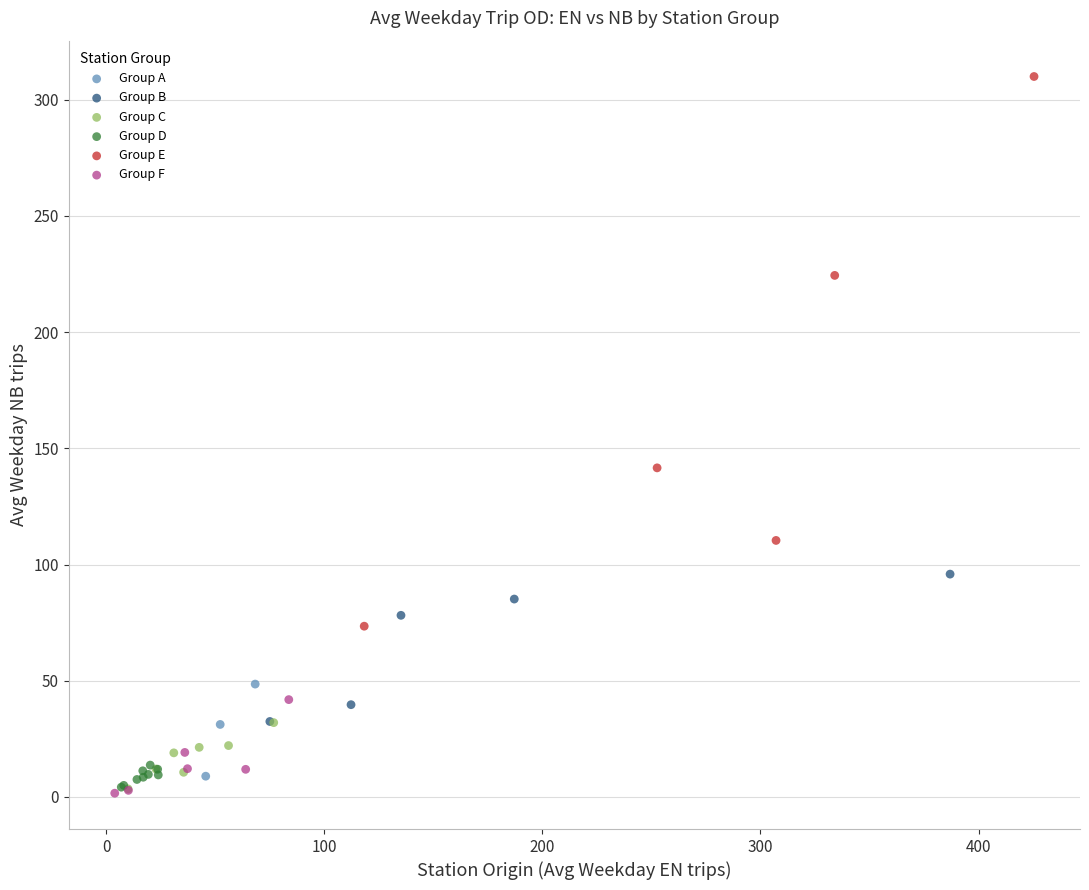

Which series has the widest spread of Y values?

Group E